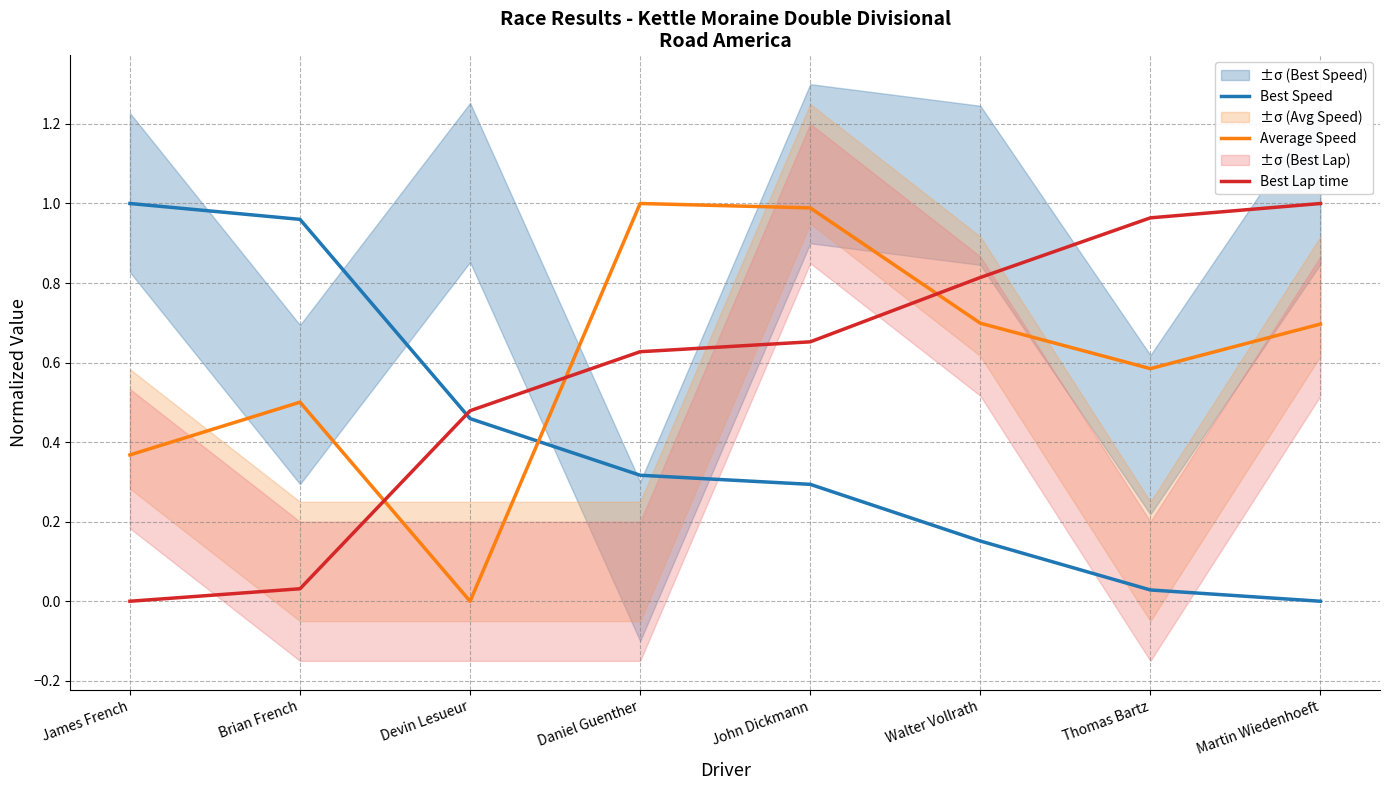

Rank the categories by Best Lap time value from lowest to highest.

James French, Brian French, Devin Lesueur, Daniel Guenther, John Dickmann, Walter Vollrath, Thomas Bartz, Martin Wiedenhoeft